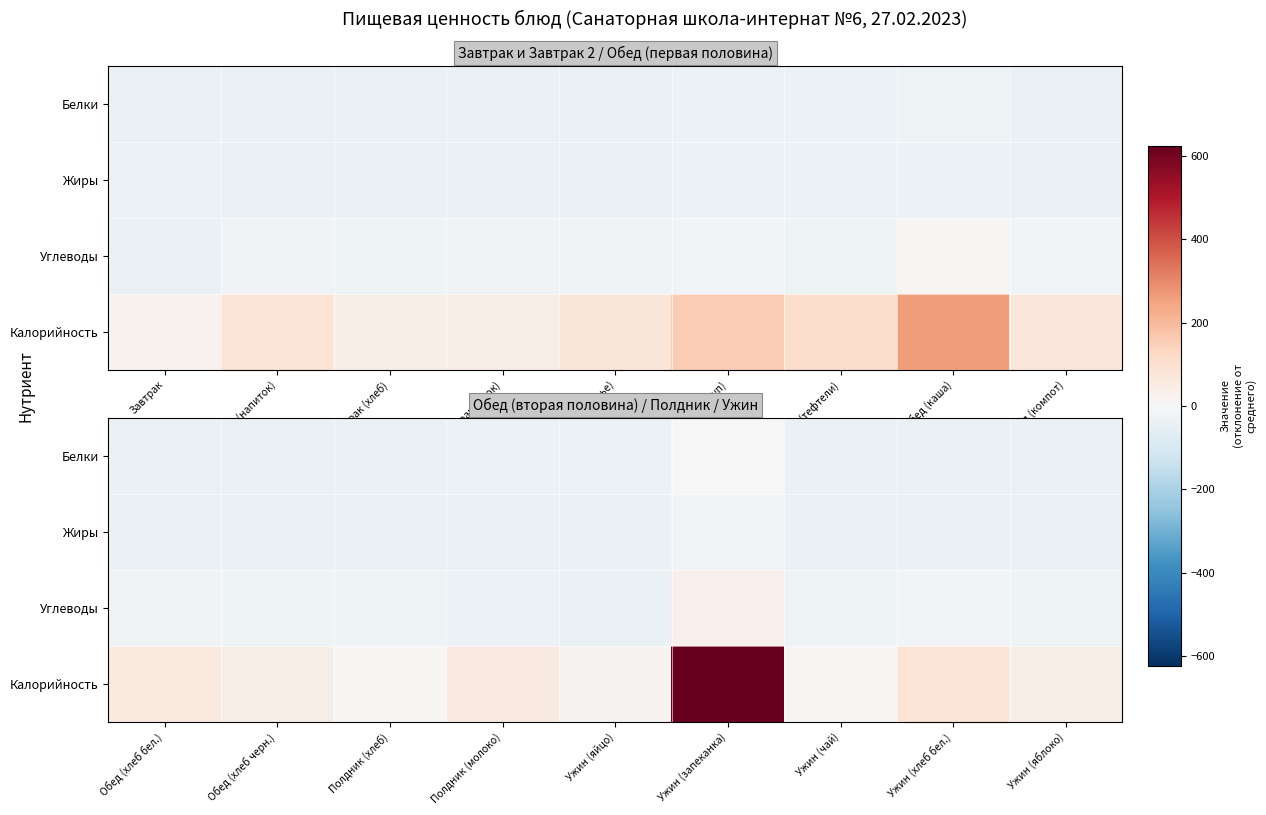

Which series changed the most between Полдник (хлеб) and Ужин (хлеб бел.)?

Калорийность